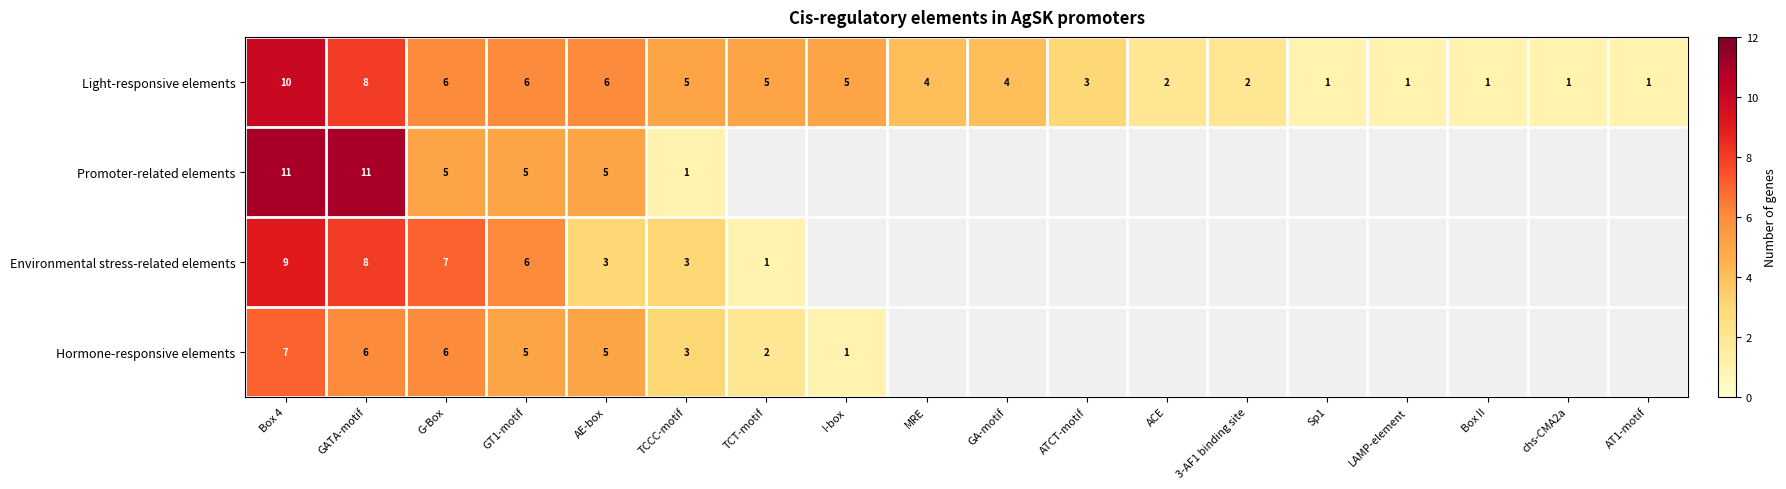

The value of Light-responsive elements at Box II is 0. True or false?

False